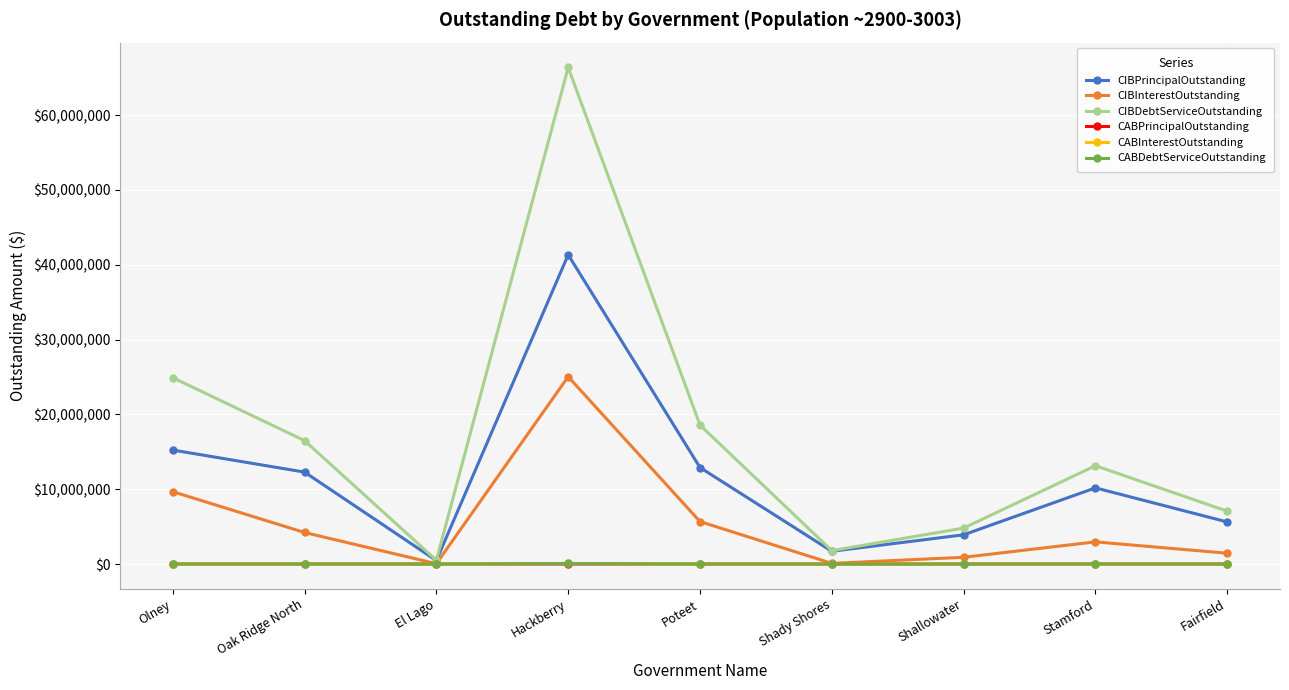

Which series has the largest range (max minus min)?

CIBDebtServiceOutstanding